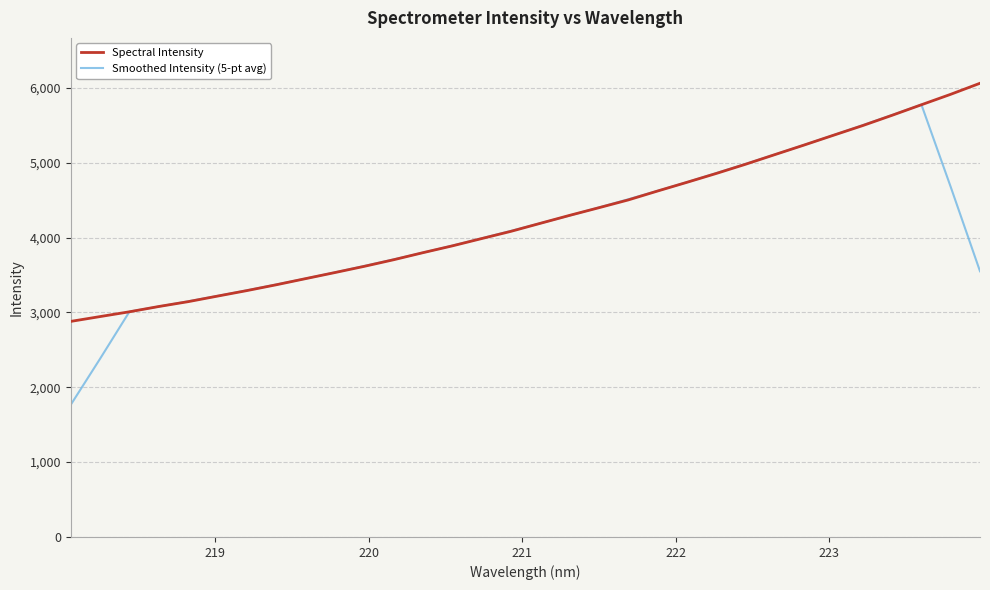

Rank the series by their maximum value, from lowest to highest.

Smoothed Intensity (5-pt avg), Spectral Intensity